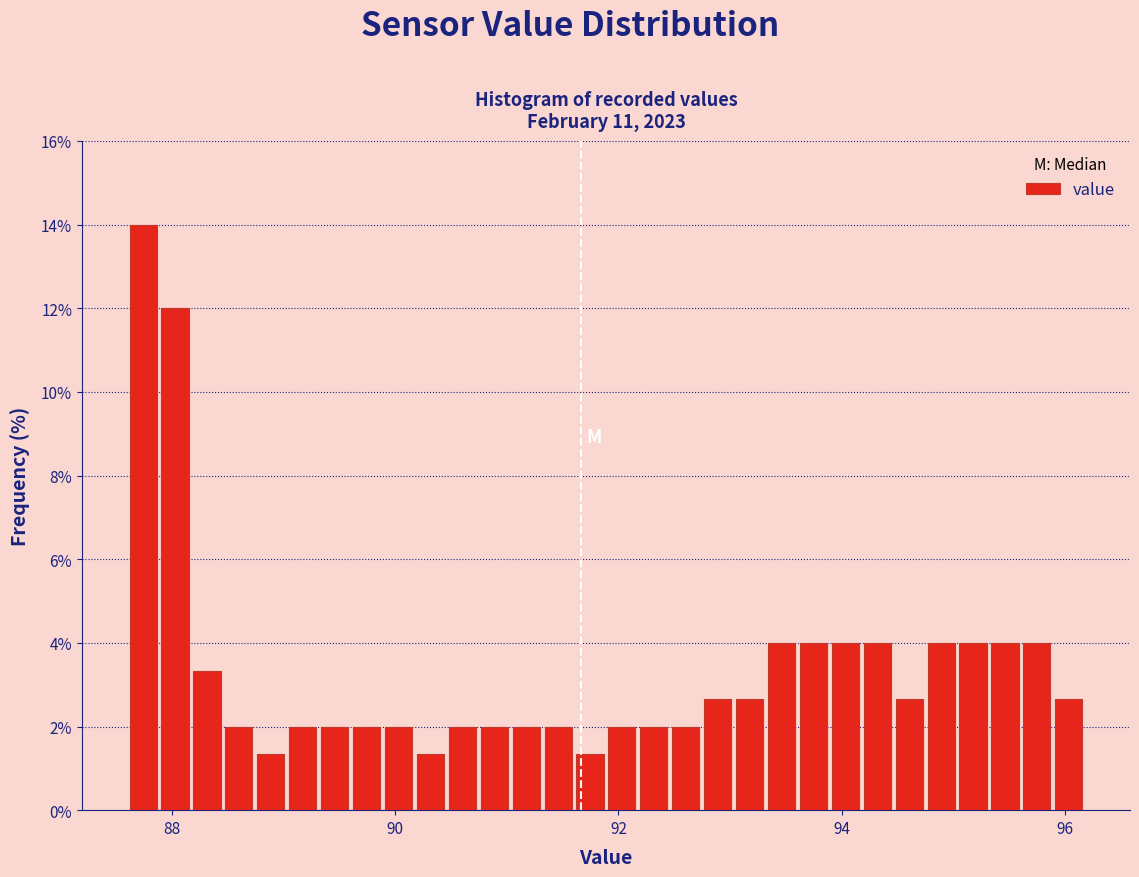

Around what value on the x-axis is the tallest bar? Give the approximate position of its centre, as read against the axis.

87.8